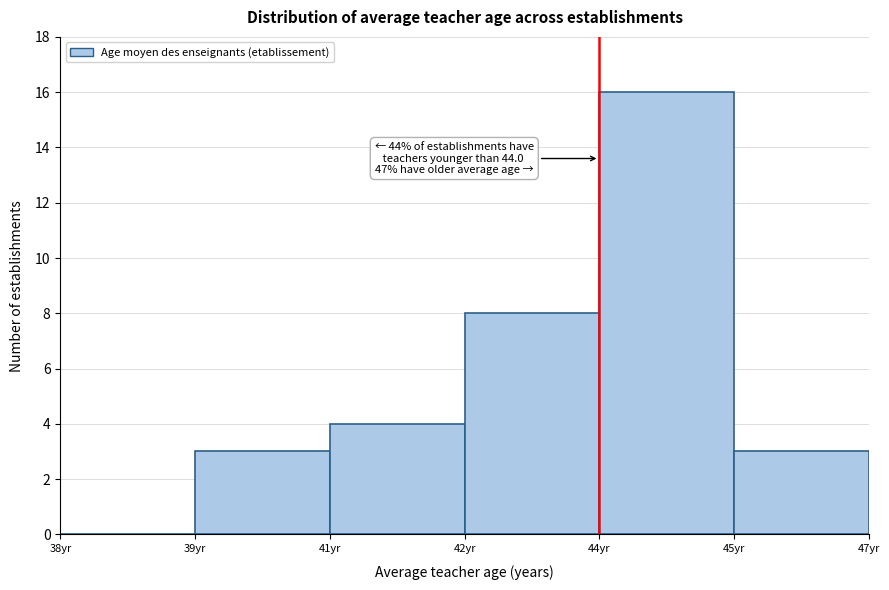

Reading right to left, what are all the values shown in this chart?

45yr=3	44yr=16	42yr=8	41yr=4	39yr=3	38yr=0